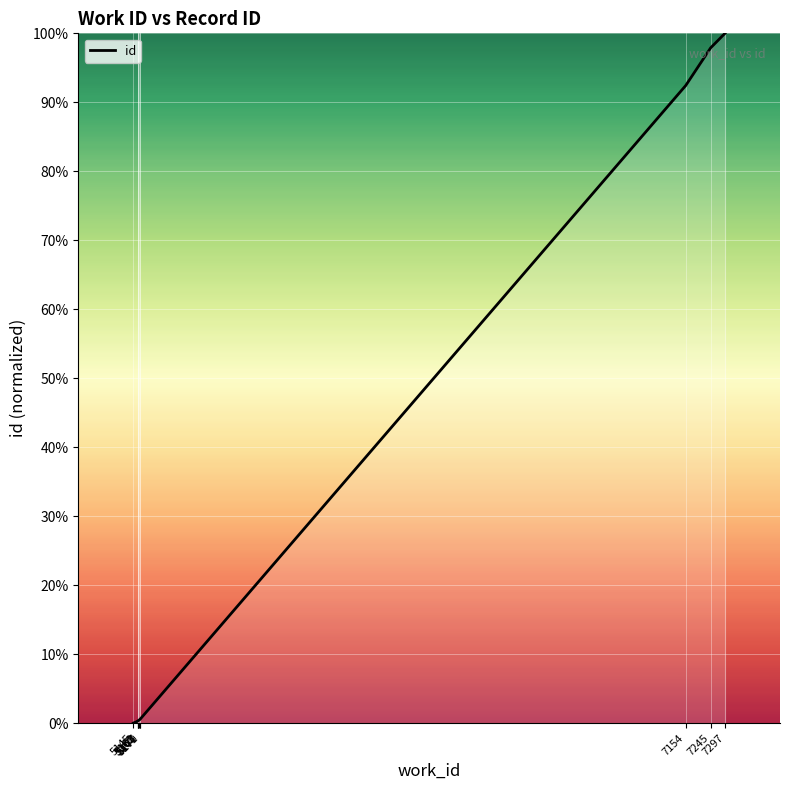

What is the difference between the maximum and minimum values?

100.0